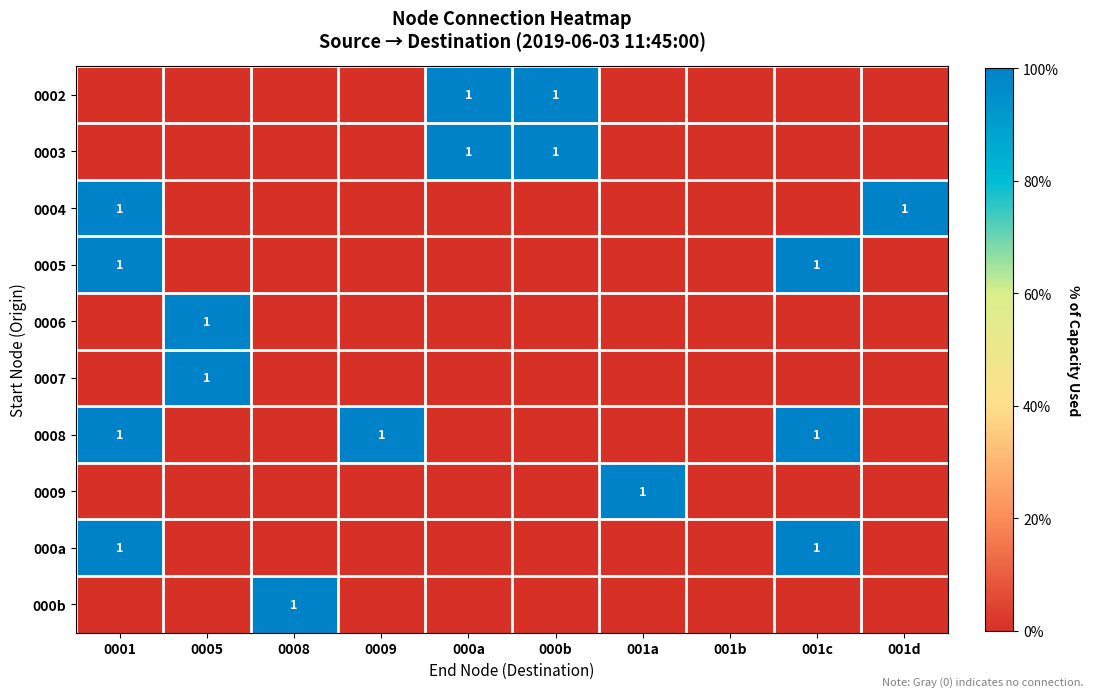

How many distinct data groups are displayed?

10